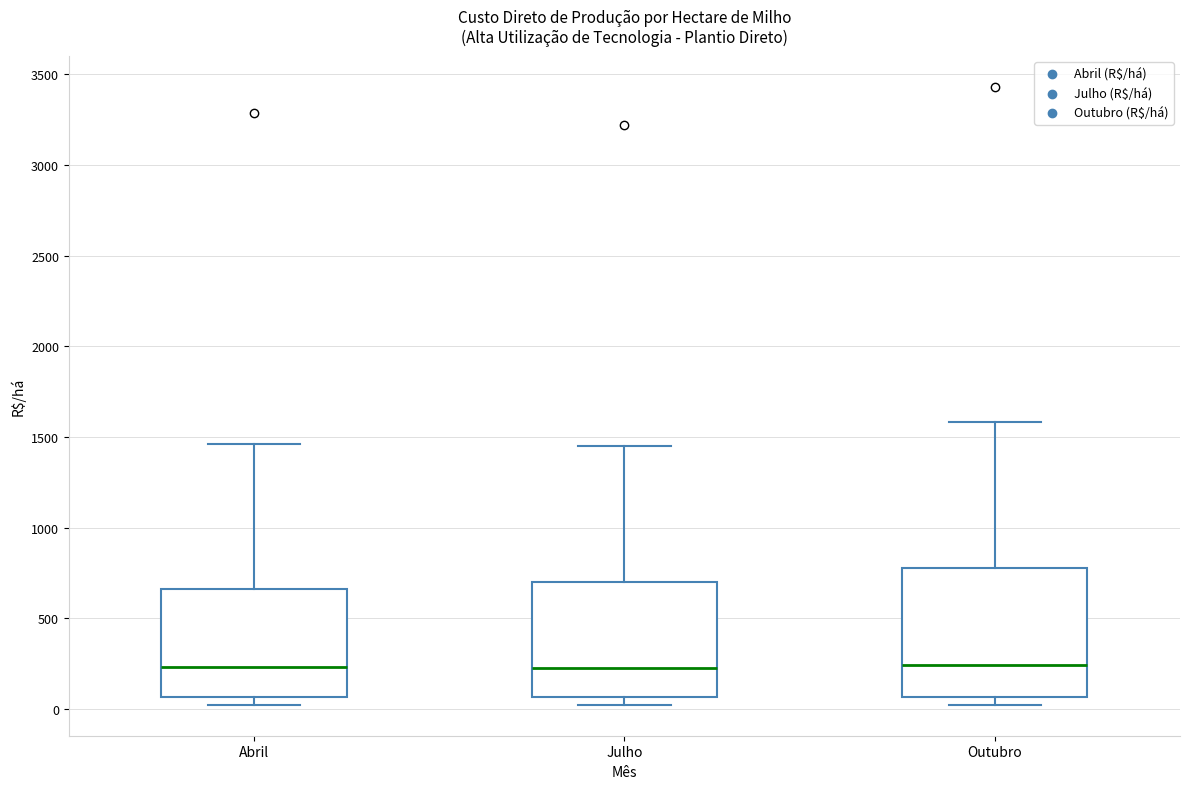

Reading left to right, read every box against the y-axis: the position of its median line, the range the box covers, and the ends of its whiskers. The values are not printed on the chart, so give them approximately, as read against the axis.

Abril: median 250, box 50 to 650, whiskers 0 to 1450
Julho: median 250, box 50 to 700, whiskers 0 to 1450
Outubro: median 250, box 50 to 800, whiskers 0 to 1600